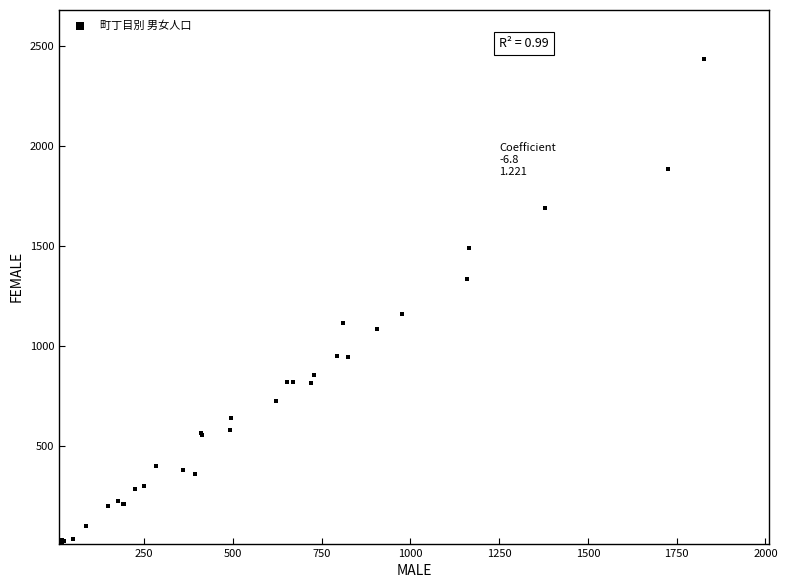

What Y value in the scatter plot is closest to 1224?

1159